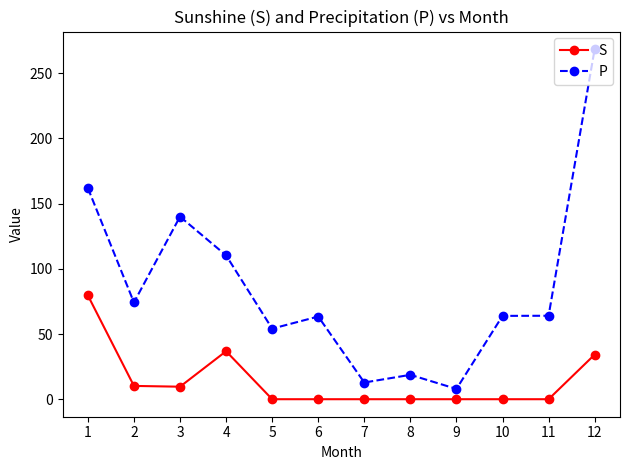

Is it true that S equals 17.9 at 12?

False